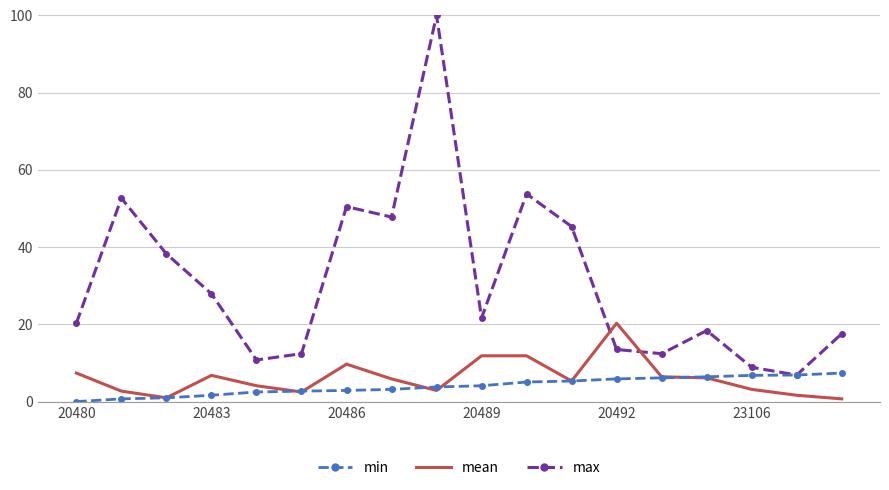

Which series has the largest total across all categories?

max